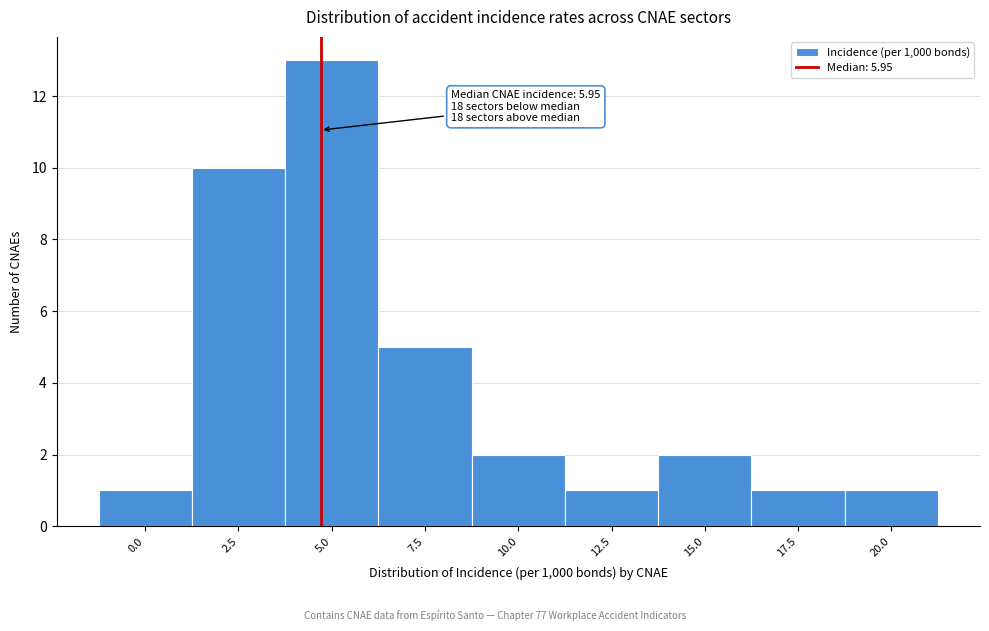

Reading left to right, list all the values displayed in this chart.

1	10	13	5	2	1	2	1	1